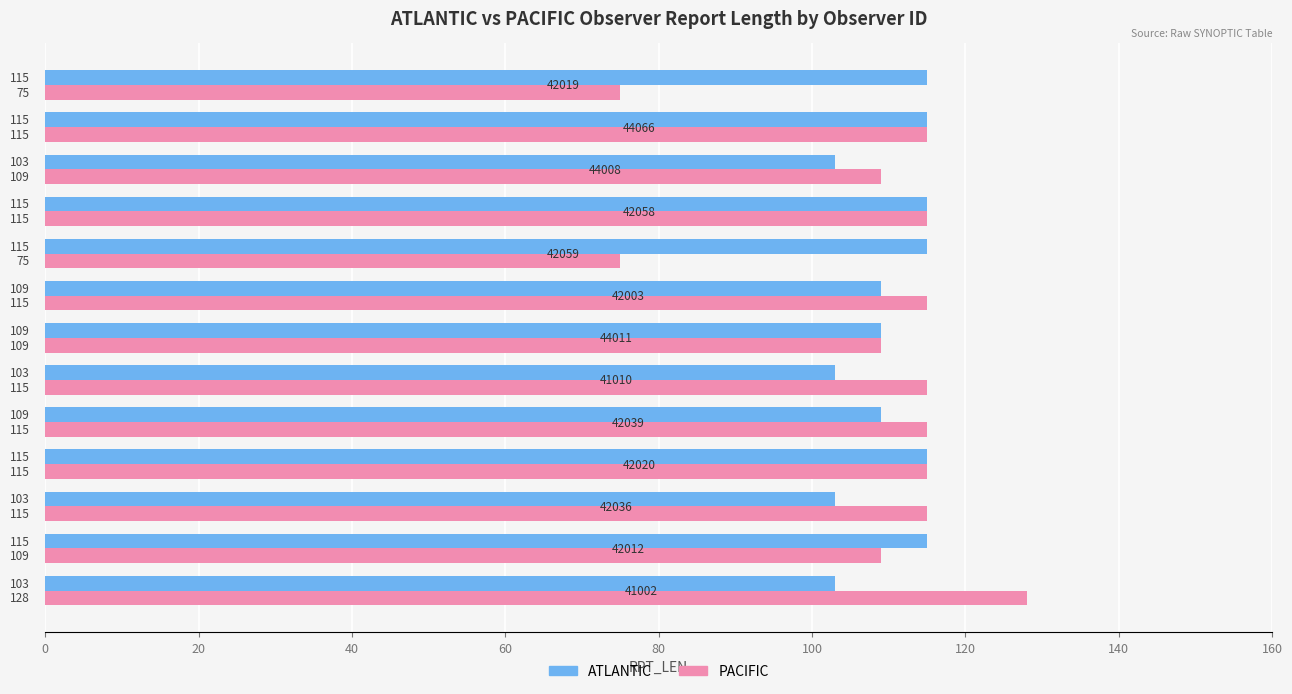

What is the maximum value for ATLANTIC?

115